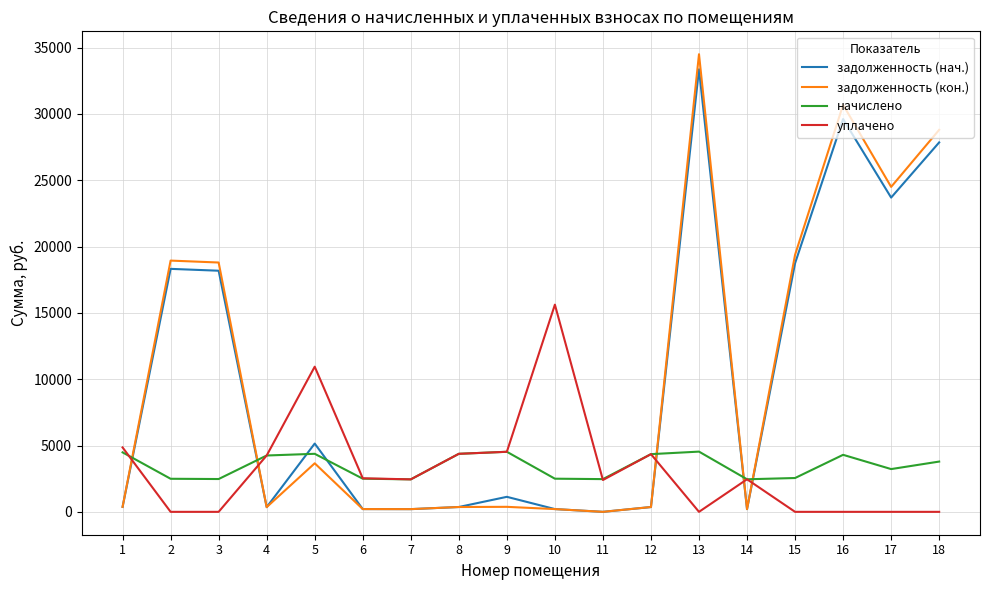

True or false: задолженность (кон.) and начислено cross at least once.

True